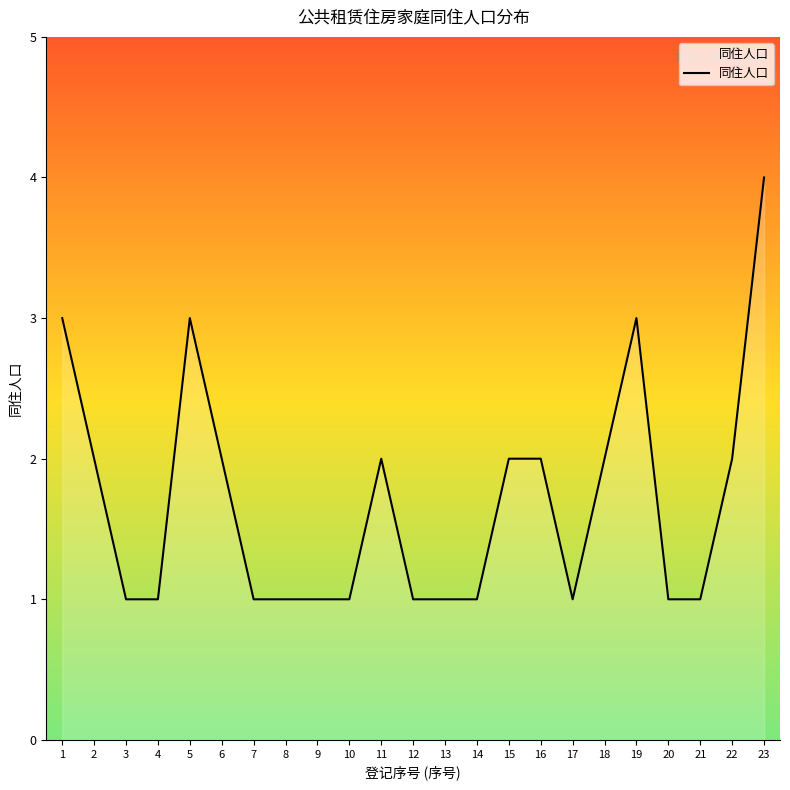

The chart shows a value of 1 at 13. True or false?

True